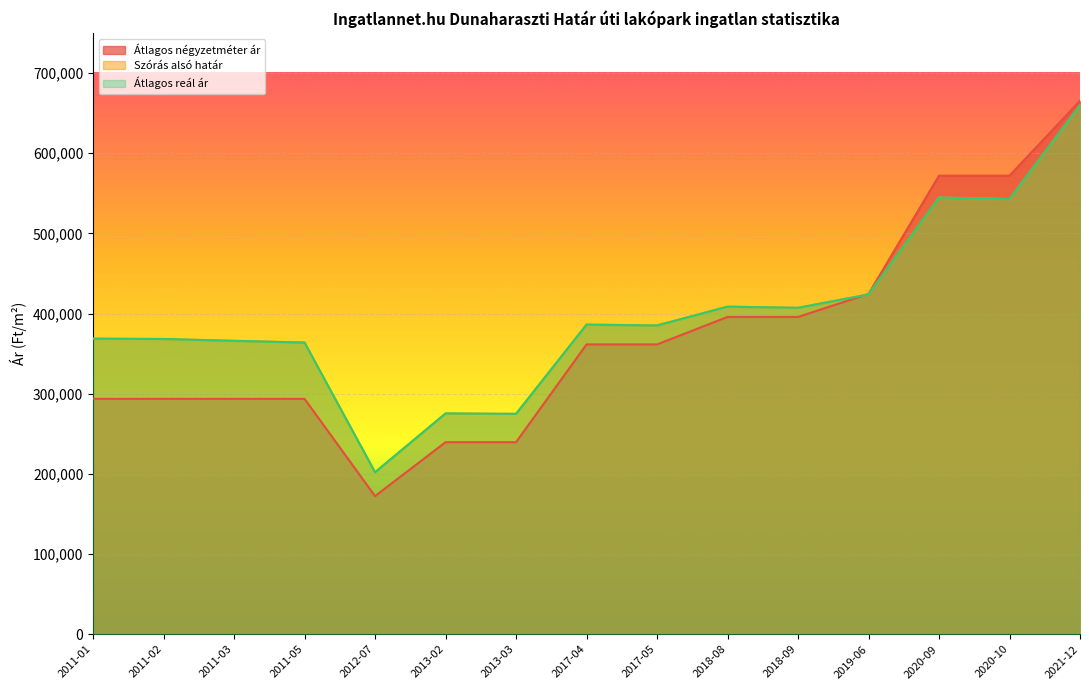

What is the difference between the highest and lowest values at 2017-05?

23679